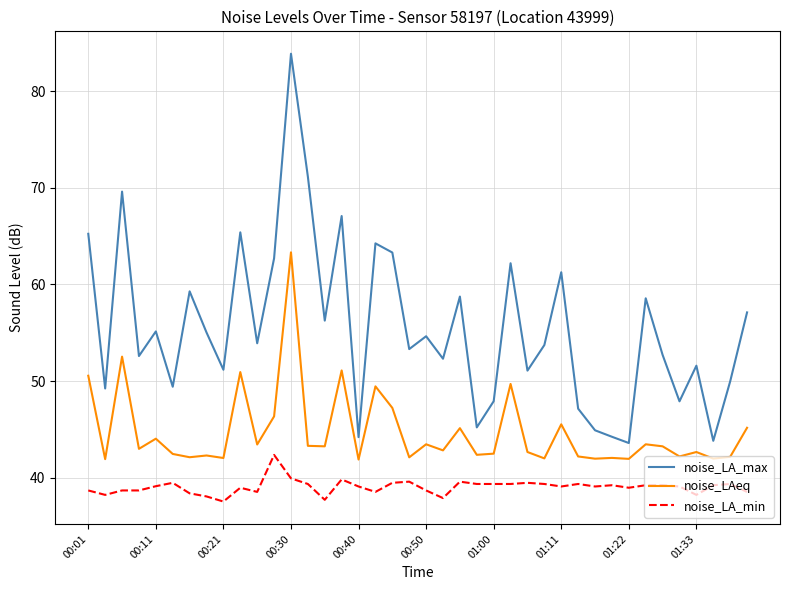

Rank the series by their maximum value, from highest to lowest.

noise_LA_max, noise_LAeq, noise_LA_min